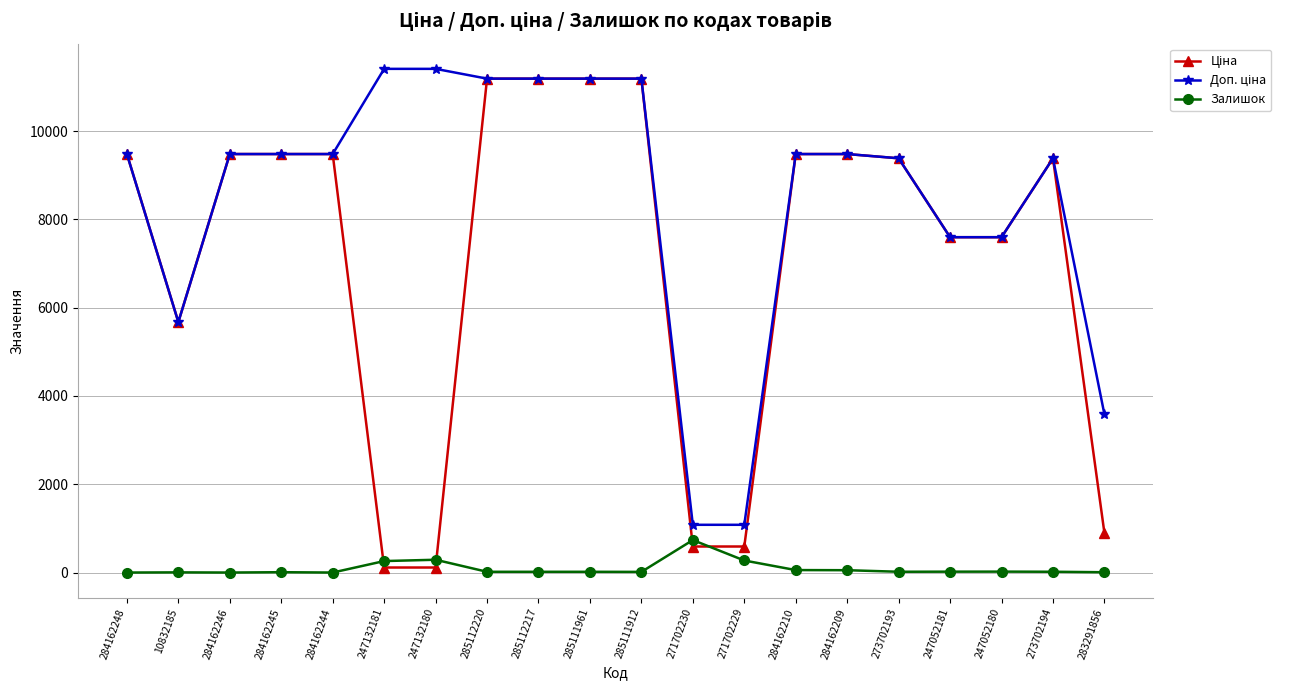

True or false: Залишок has more than 1 points higher than both neighbors.

True